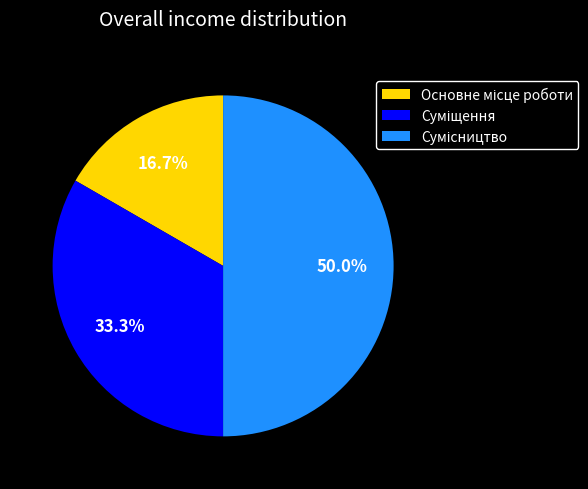

What percentage do Основне місце роботи and Сумісництво together represent?

66.7%